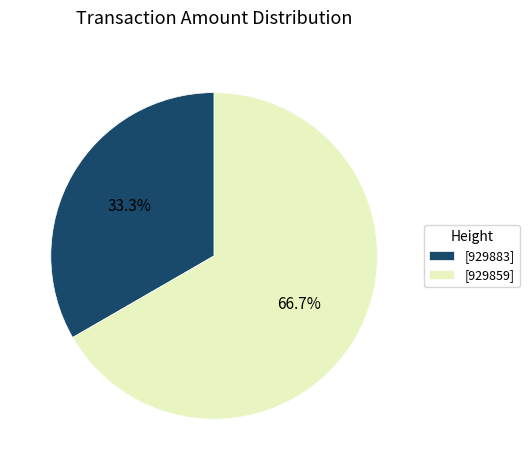

What percentage is NOT represented by [929859]?

33.3%